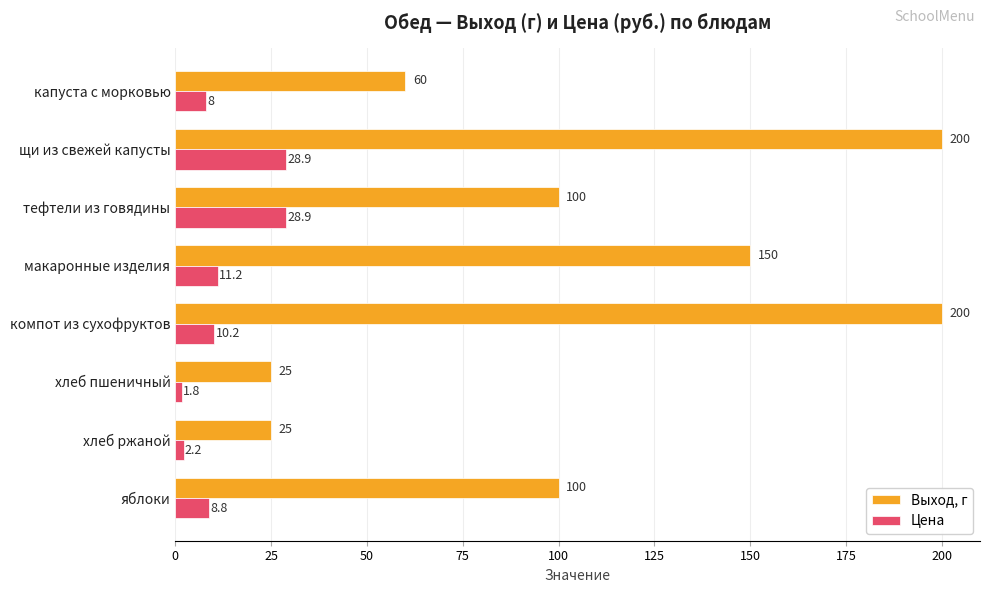

Rank the series by their maximum value, from highest to lowest.

Выход, г, Цена